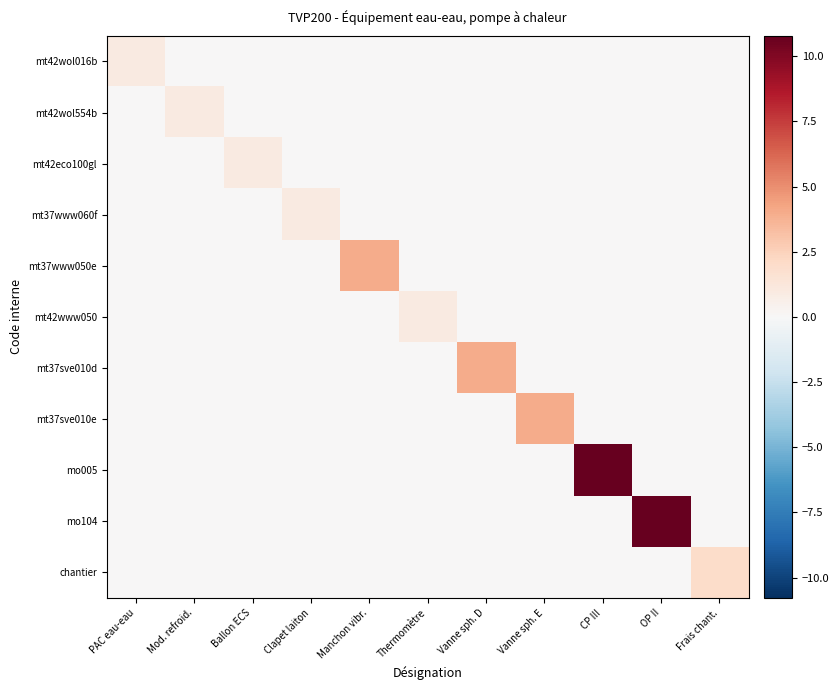

Reading right to left, transcribe all the data shown in this chart.

mt42wol016b: Frais chant.=0.0	OP II=0.0	CP III=0.0	Vanne sph. E=0.0	Vanne sph. D=0.0	Thermomètre=0.0	Manchon vibr.=0.0	Clapet laiton=0.0	Ballon ECS=0.0	Mod. refroid.=0.0	PAC eau-eau=1.0
mt42wol554b: Frais chant.=0.0	OP II=0.0	CP III=0.0	Vanne sph. E=0.0	Vanne sph. D=0.0	Thermomètre=0.0	Manchon vibr.=0.0	Clapet laiton=0.0	Ballon ECS=0.0	Mod. refroid.=1.0	PAC eau-eau=0.0
mt42eco100gl: Frais chant.=0.0	OP II=0.0	CP III=0.0	Vanne sph. E=0.0	Vanne sph. D=0.0	Thermomètre=0.0	Manchon vibr.=0.0	Clapet laiton=0.0	Ballon ECS=1.0	Mod. refroid.=0.0	PAC eau-eau=0.0
mt37www060f: Frais chant.=0.0	OP II=0.0	CP III=0.0	Vanne sph. E=0.0	Vanne sph. D=0.0	Thermomètre=0.0	Manchon vibr.=0.0	Clapet laiton=1.0	Ballon ECS=0.0	Mod. refroid.=0.0	PAC eau-eau=0.0
mt37www050e: Frais chant.=0.0	OP II=0.0	CP III=0.0	Vanne sph. E=0.0	Vanne sph. D=0.0	Thermomètre=0.0	Manchon vibr.=4.0	Clapet laiton=0.0	Ballon ECS=0.0	Mod. refroid.=0.0	PAC eau-eau=0.0
mt42www050: Frais chant.=0.0	OP II=0.0	CP III=0.0	Vanne sph. E=0.0	Vanne sph. D=0.0	Thermomètre=1.0	Manchon vibr.=0.0	Clapet laiton=0.0	Ballon ECS=0.0	Mod. refroid.=0.0	PAC eau-eau=0.0
mt37sve010d: Frais chant.=0.0	OP II=0.0	CP III=0.0	Vanne sph. E=0.0	Vanne sph. D=4.0	Thermomètre=0.0	Manchon vibr.=0.0	Clapet laiton=0.0	Ballon ECS=0.0	Mod. refroid.=0.0	PAC eau-eau=0.0
mt37sve010e: Frais chant.=0.0	OP II=0.0	CP III=0.0	Vanne sph. E=4.0	Vanne sph. D=0.0	Thermomètre=0.0	Manchon vibr.=0.0	Clapet laiton=0.0	Ballon ECS=0.0	Mod. refroid.=0.0	PAC eau-eau=0.0
mo005: Frais chant.=0.0	OP II=0.0	CP III=10.8	Vanne sph. E=0.0	Vanne sph. D=0.0	Thermomètre=0.0	Manchon vibr.=0.0	Clapet laiton=0.0	Ballon ECS=0.0	Mod. refroid.=0.0	PAC eau-eau=0.0
mo104: Frais chant.=0.0	OP II=10.8	CP III=0.0	Vanne sph. E=0.0	Vanne sph. D=0.0	Thermomètre=0.0	Manchon vibr.=0.0	Clapet laiton=0.0	Ballon ECS=0.0	Mod. refroid.=0.0	PAC eau-eau=0.0
chantier: Frais chant.=2.0	OP II=0.0	CP III=0.0	Vanne sph. E=0.0	Vanne sph. D=0.0	Thermomètre=0.0	Manchon vibr.=0.0	Clapet laiton=0.0	Ballon ECS=0.0	Mod. refroid.=0.0	PAC eau-eau=0.0